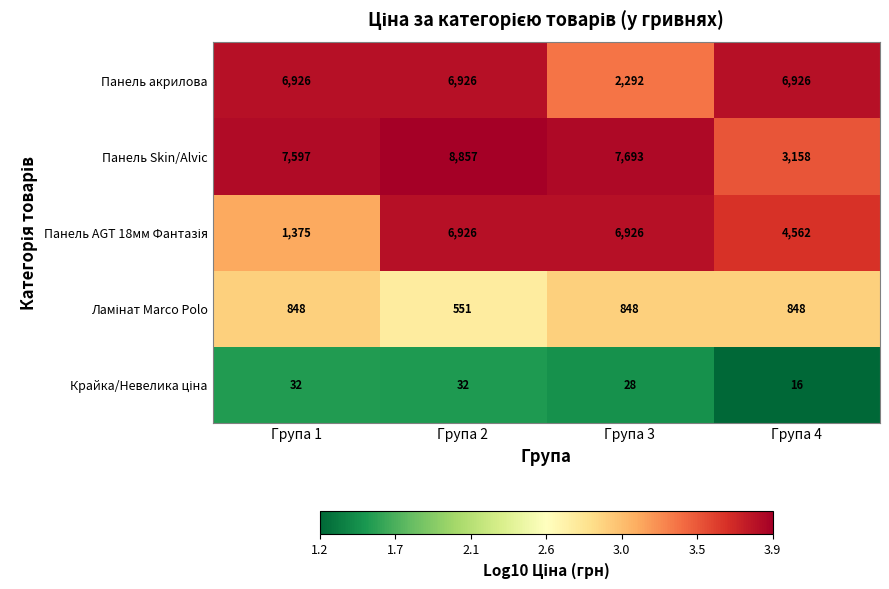

What is the greatest value displayed?

8857